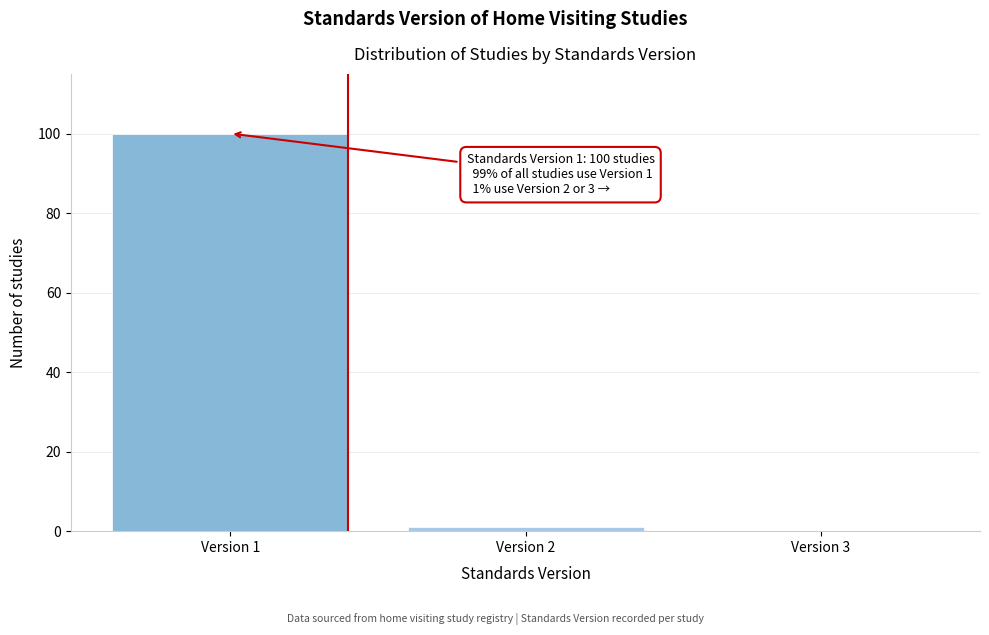

Reading left to right, what are all the values shown in this chart?

Version 1=100	Version 2=1	Version 3=0